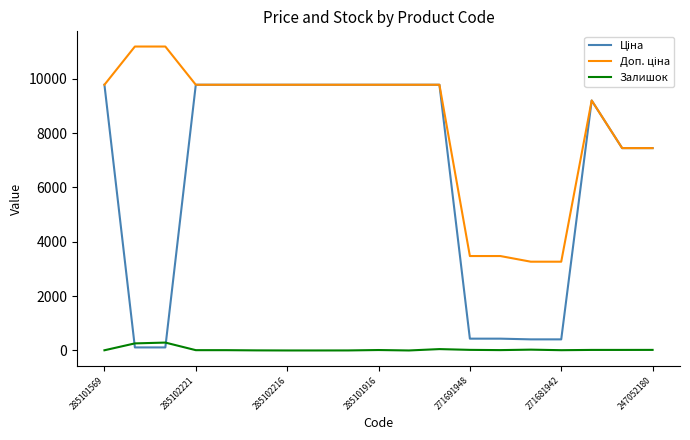

What is the maximum value shown in the chart?

11182.0